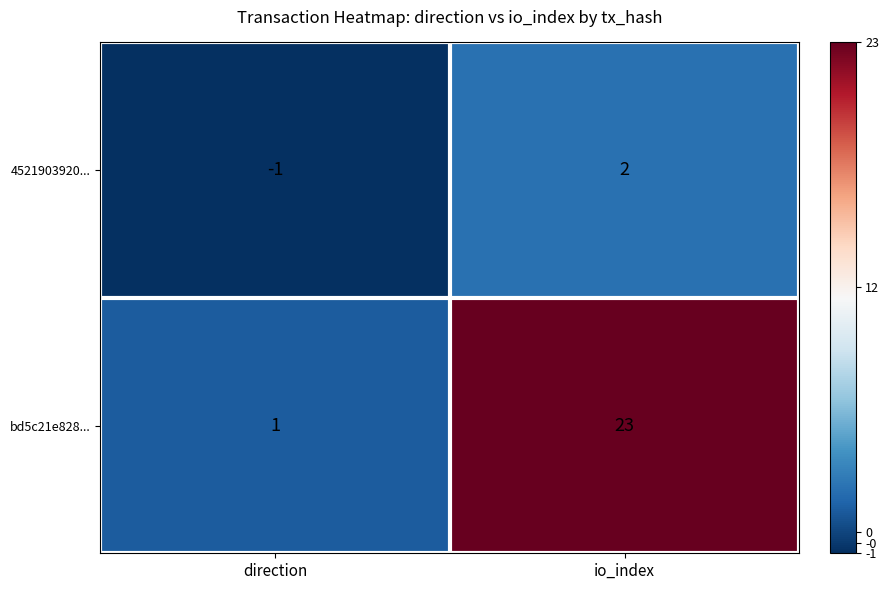

At direction, list the series in order from largest to smallest.

bd5c21e828..., 4521903920...